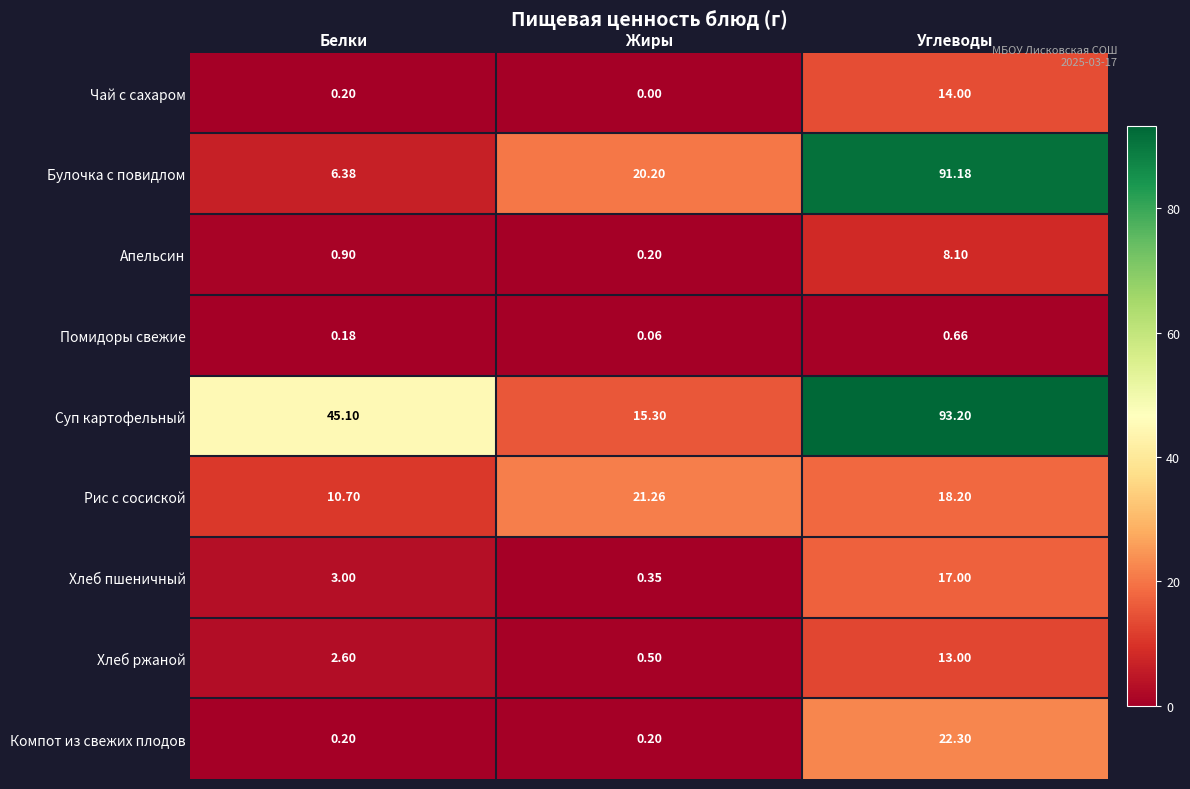

Where is Помидоры свежие nearest to the value 0?

Жиры